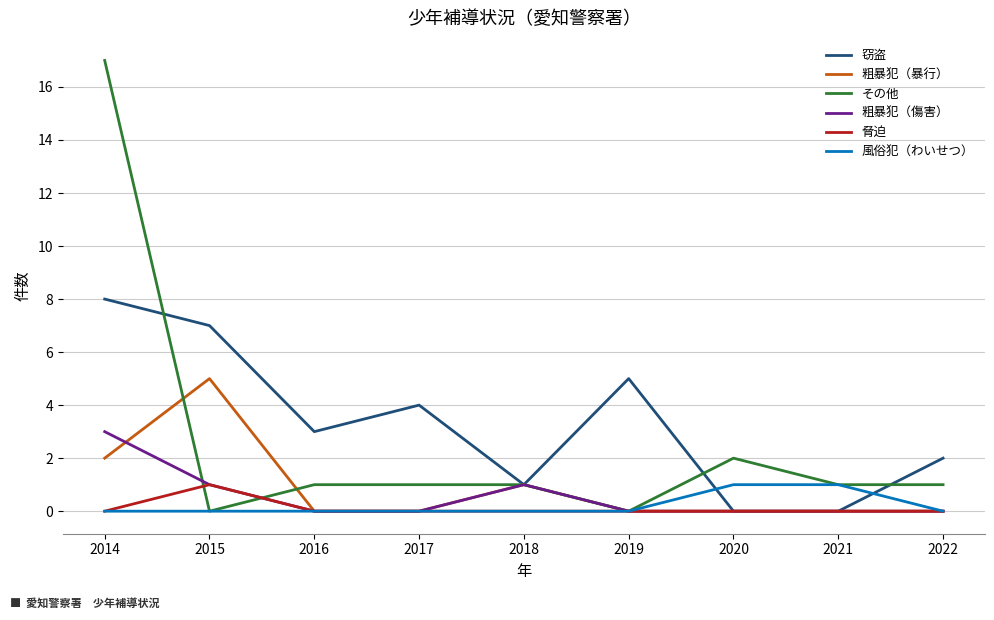

Reading left to right, transcribe all the data shown in this chart.

窃盗: 8	7	3	4	1	5	0	0	2
粗暴犯（暴行）: 2	5	0	0	1	0	0	0	0
その他: 17	0	1	1	1	0	2	1	1
粗暴犯（傷害）: 3	1	0	0	1	0	0	0	0
脅迫: 0	1	0	0	0	0	0	0	0
風俗犯（わいせつ）: 0	0	0	0	0	0	1	1	0